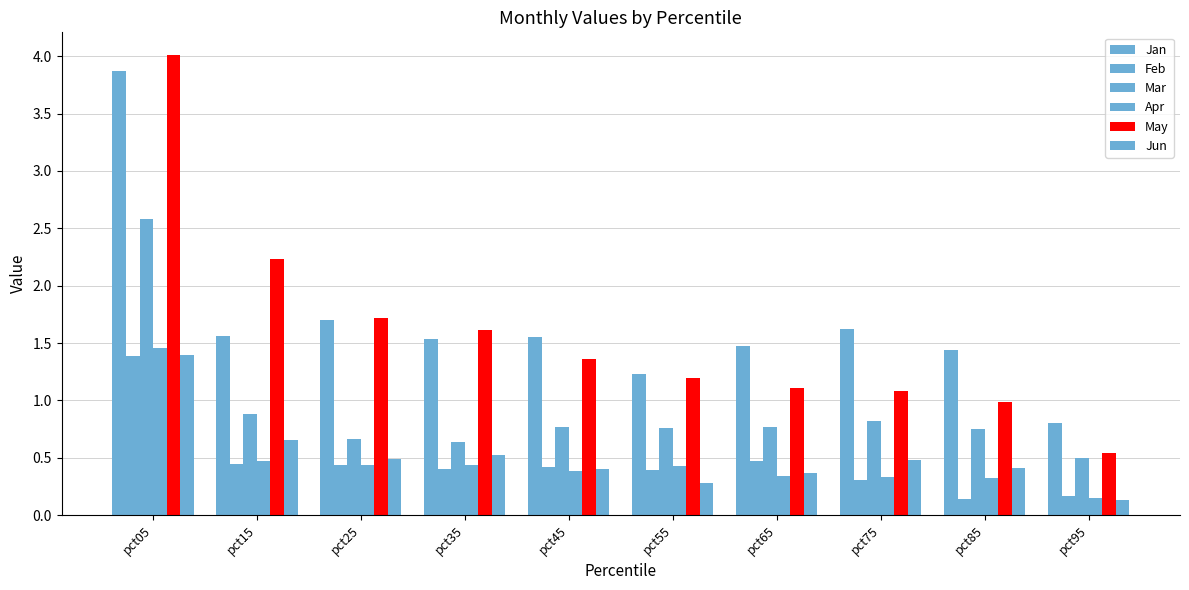

Are the bars grouped side by side (vs. stacked)?

Yes